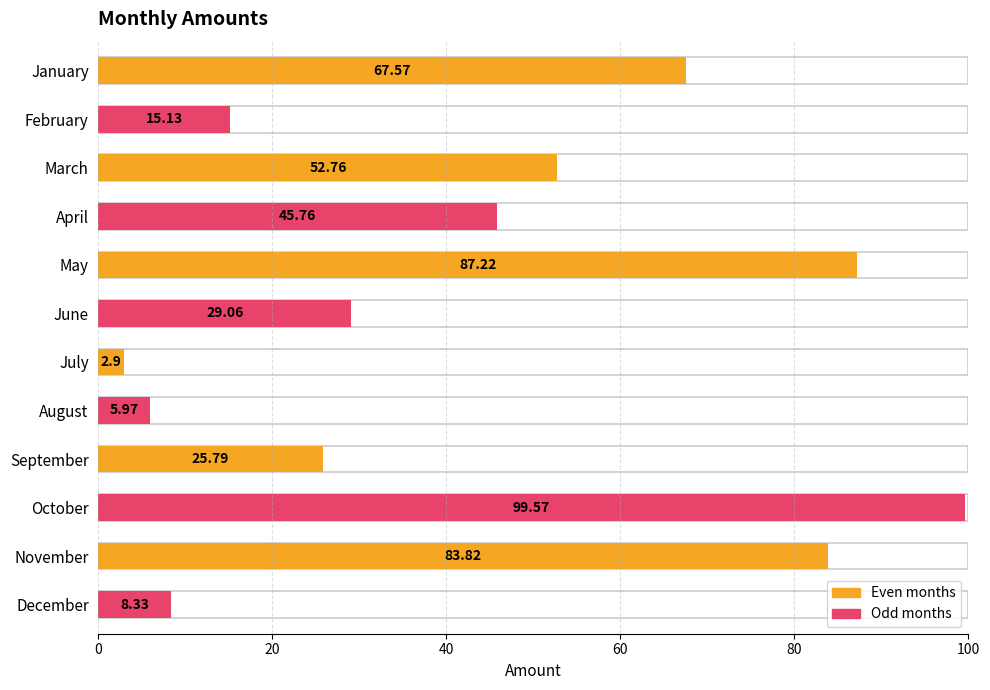

The chart shows a value of 29.1 at June. True or false?

True